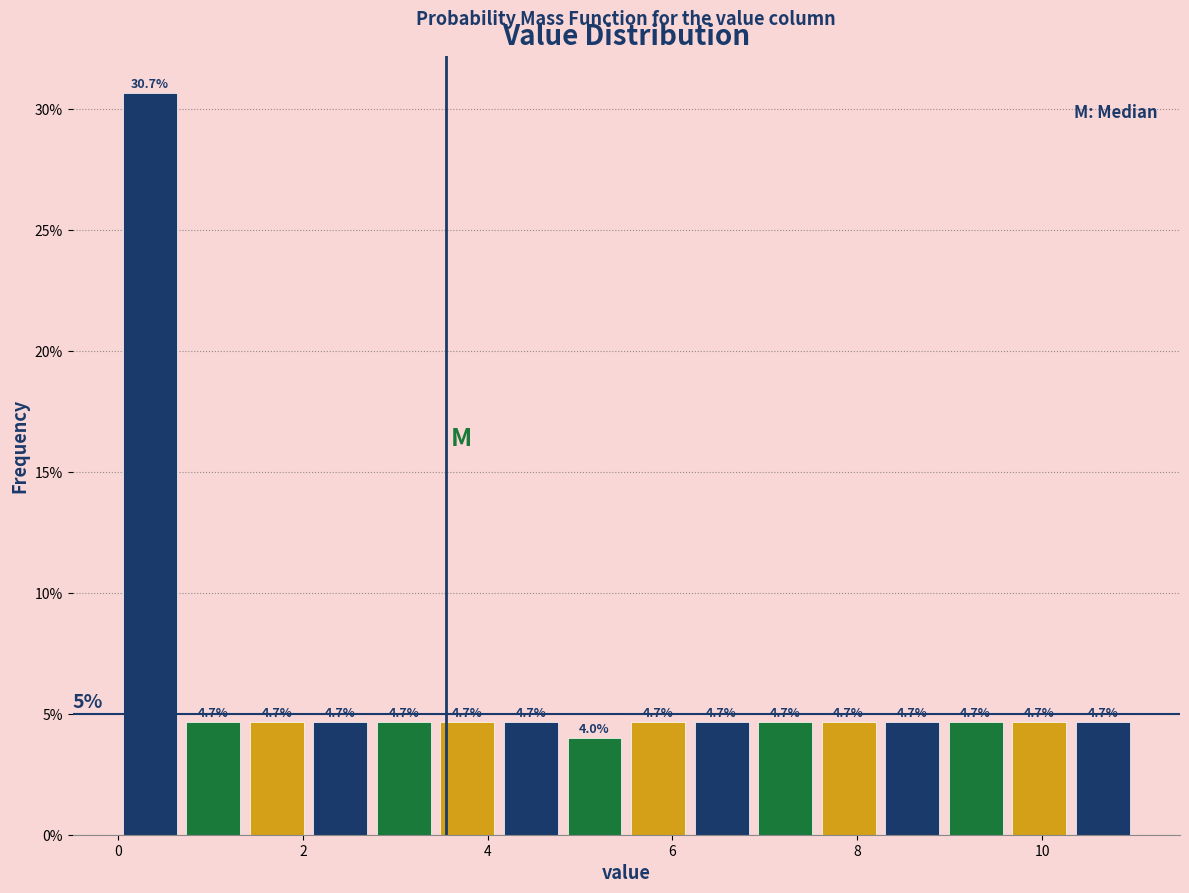

Read against the x-axis, roughly where is the centre of the tallest bar?

0.4